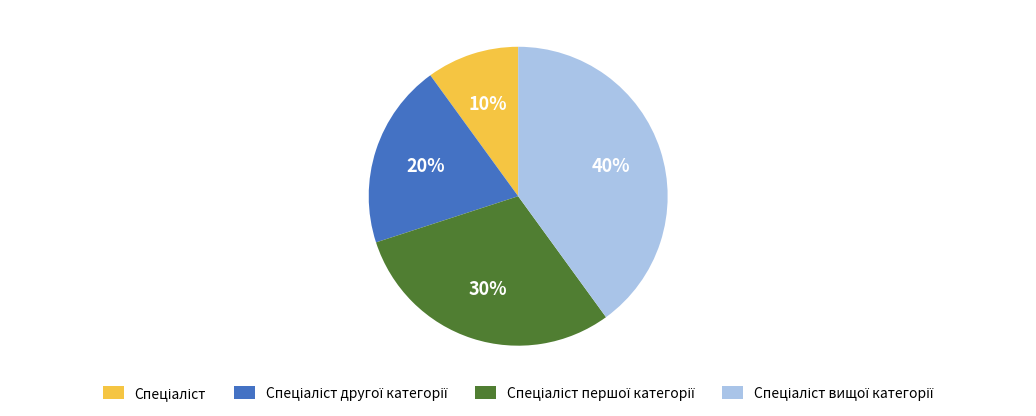

Is there any slice that represents more than half of the pie?

No